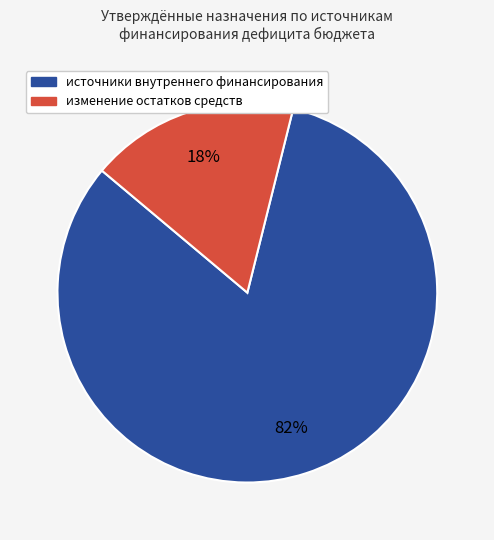

To the nearest percent, what is the average slice percentage?

50%